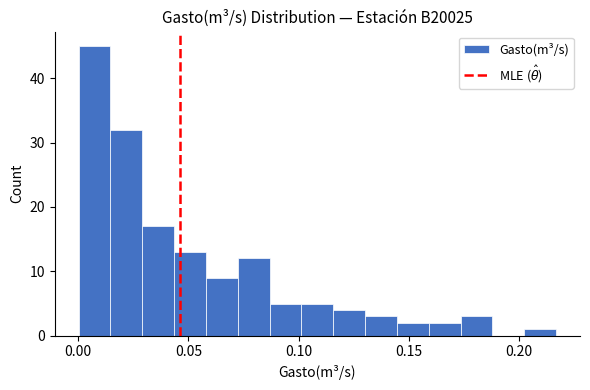

Read against the x-axis, roughly where is the centre of the tallest bar?

0.005